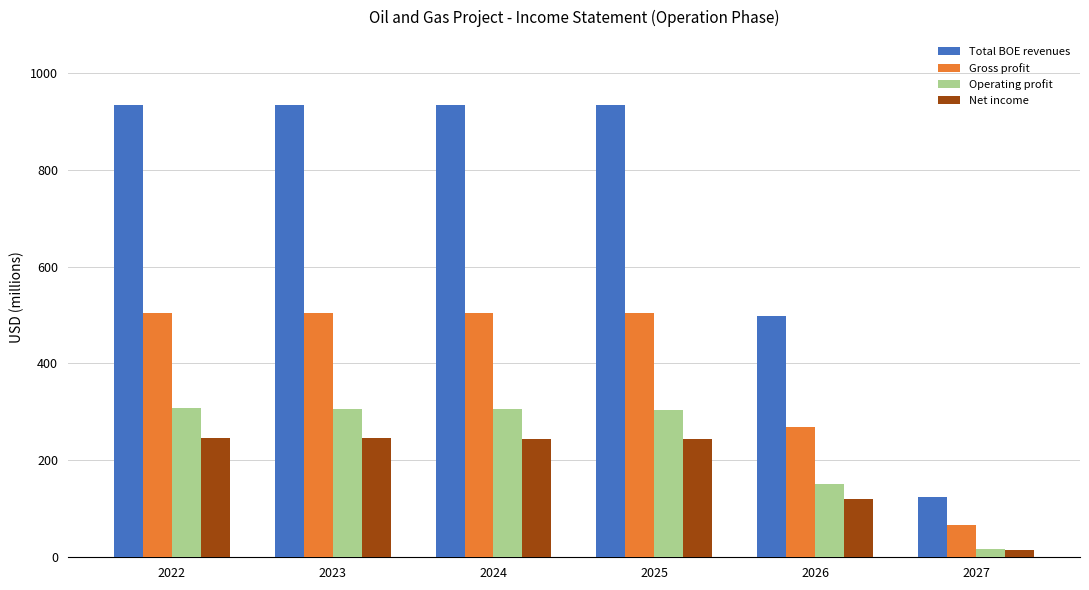

Does the chart contain any negative values?

No